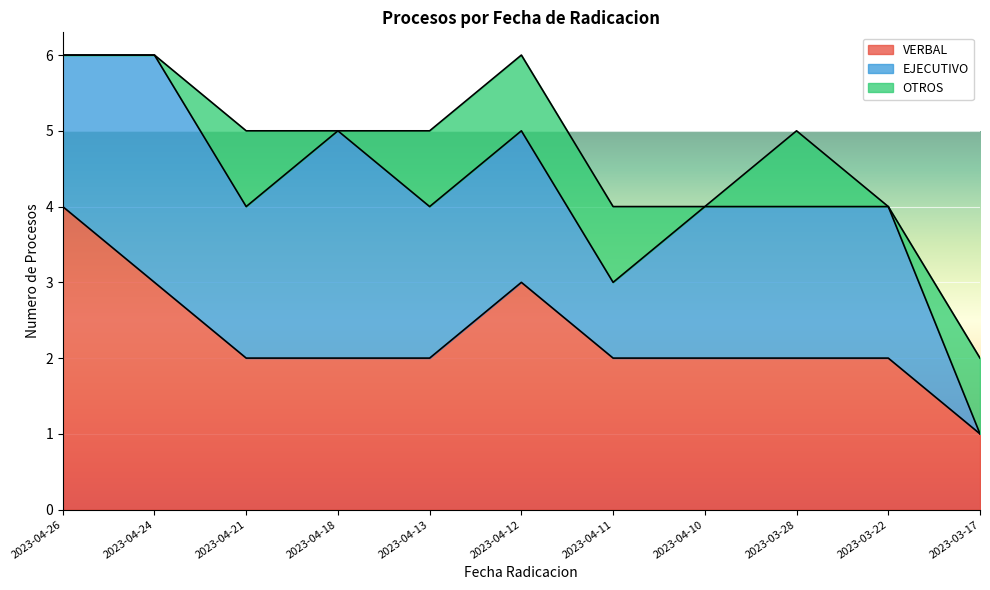

True or false: VERBAL has more than 0 points higher than both neighbors.

True